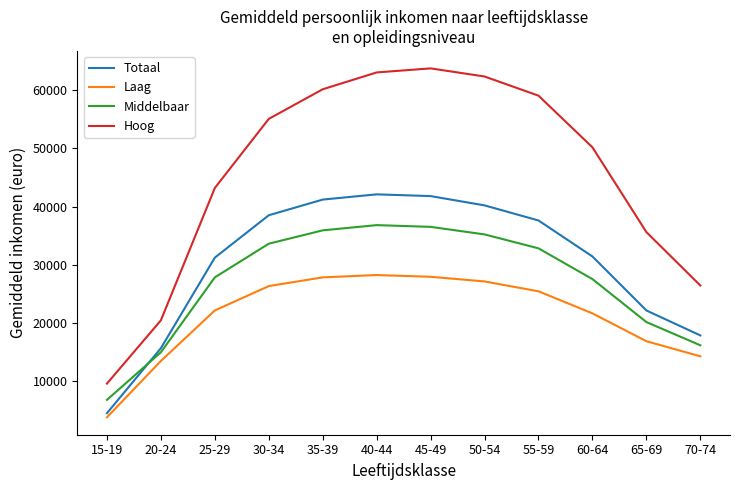

How many interior local peaks does the Middelbaar series have?

1